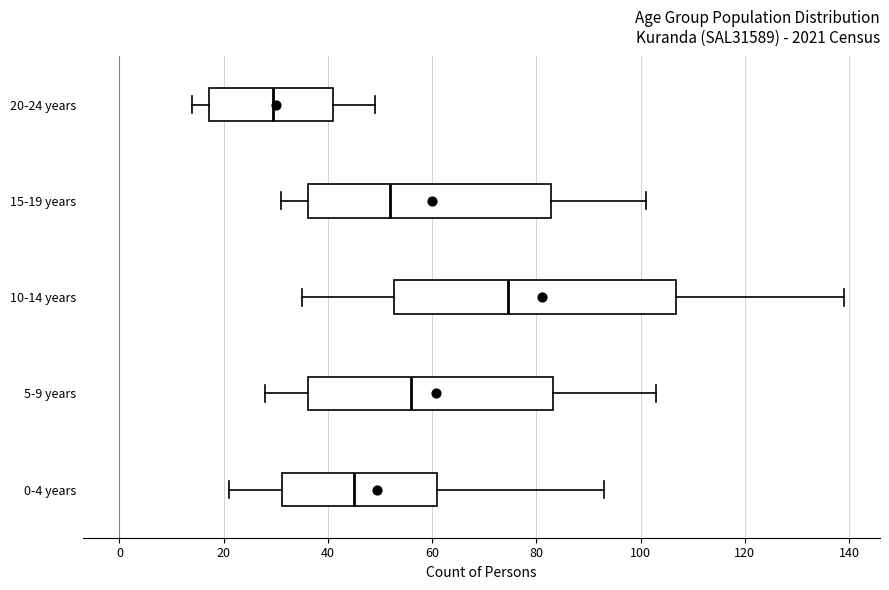

Which box's median line is the furthest to the right?

10-14 years